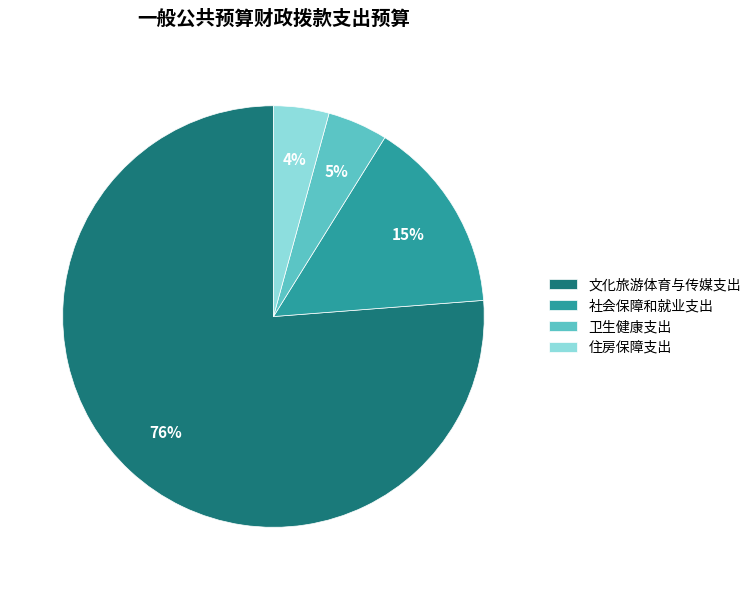

What percentage is the 卫生健康支出 slice, to the nearest percent?

5%